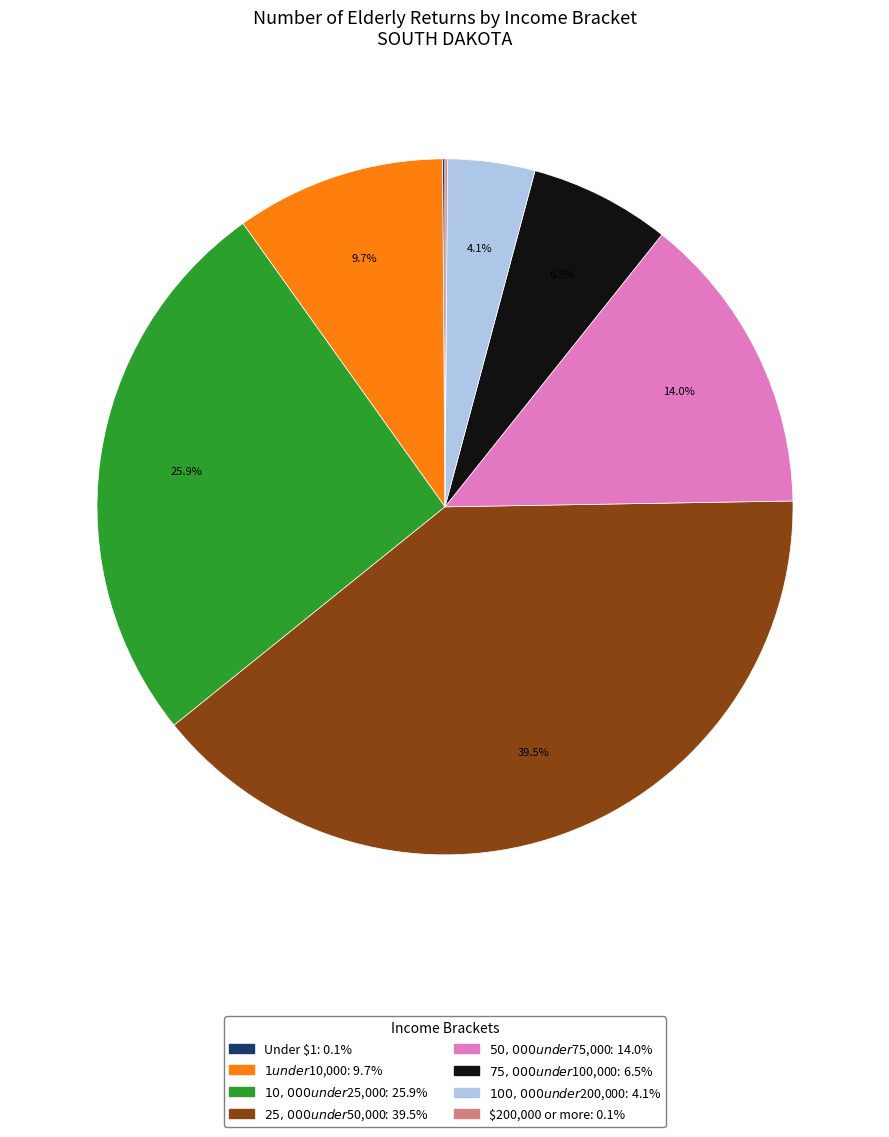

Which slice is the smallest?

Under $1